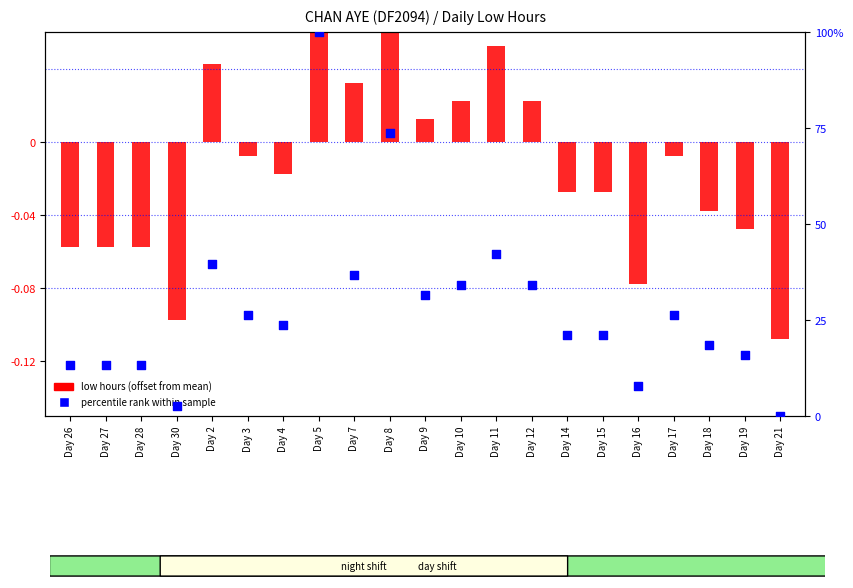

Which series contains the lowest Y value?

low hours (offset from mean)